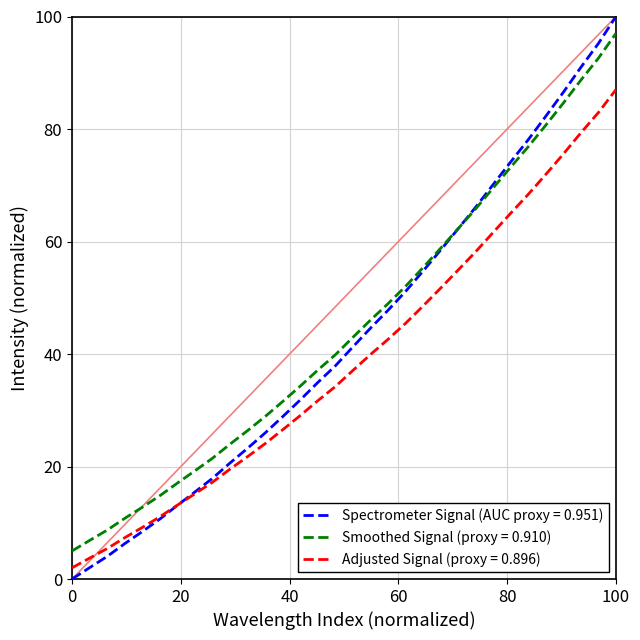

Which series has the widest spread of values?

Spectrometer Signal (AUC proxy = 0.951)